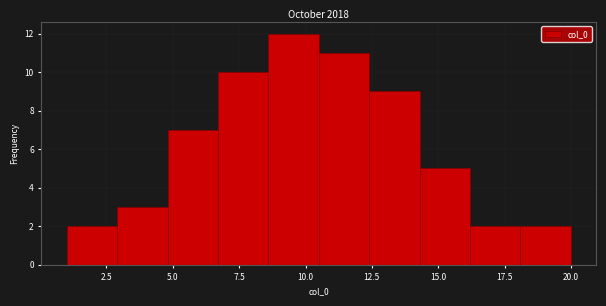

Read against the x-axis, roughly where is the centre of the tallest bar?

9.5